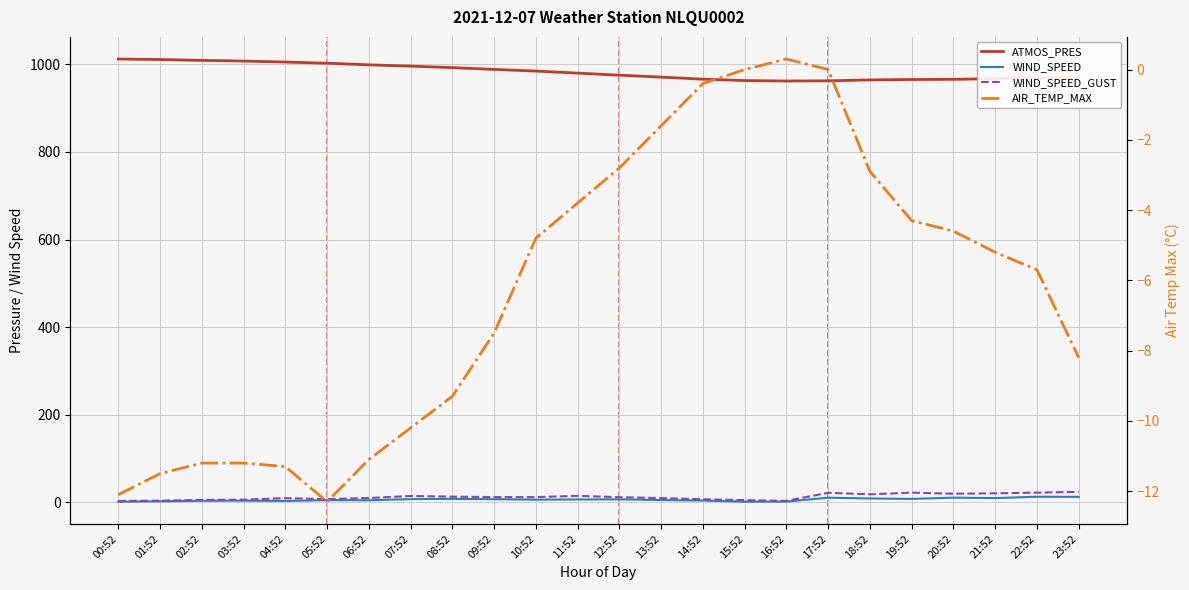

What is the difference between the maximum and minimum values in the WIND_SPEED_GUST series?

20.8